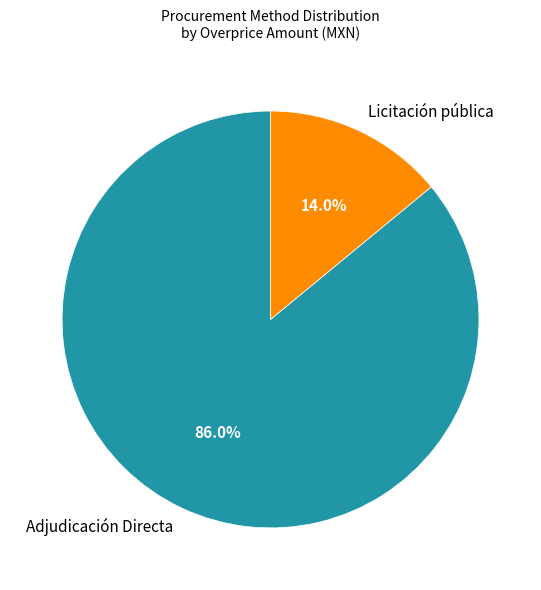

Which has a higher value, Licitación pública or Adjudicación Directa?

Adjudicación Directa